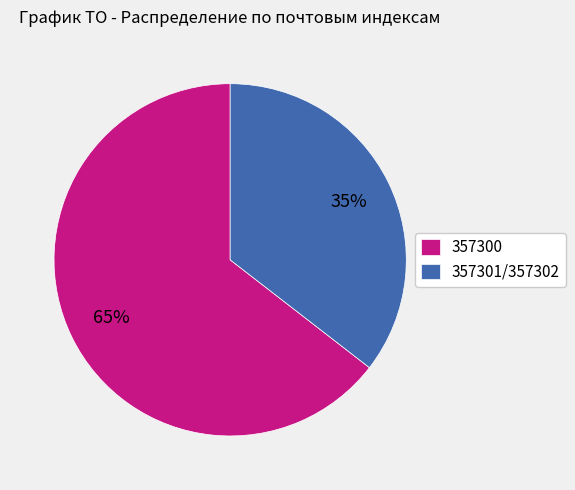

Is the sum of 357300 and 357301/357302 greater than half?

Yes